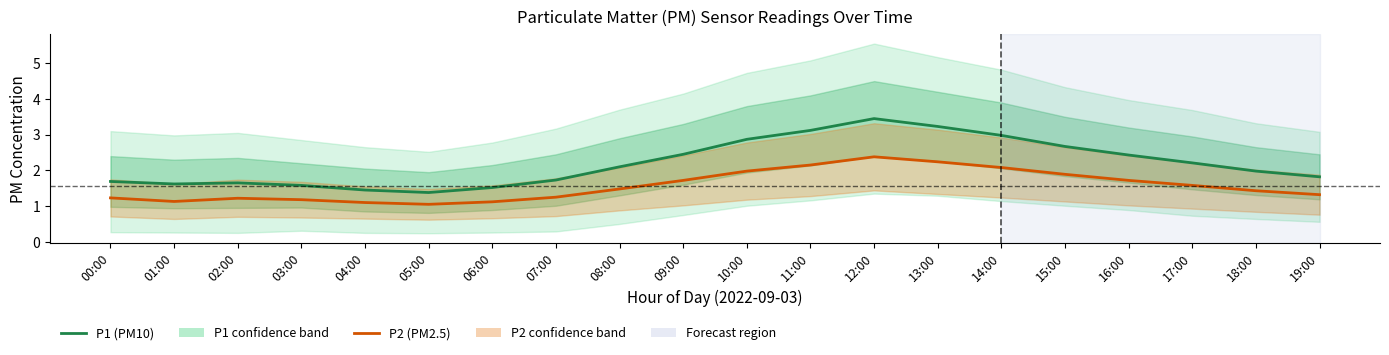

Does the chart have visible grid lines?

No